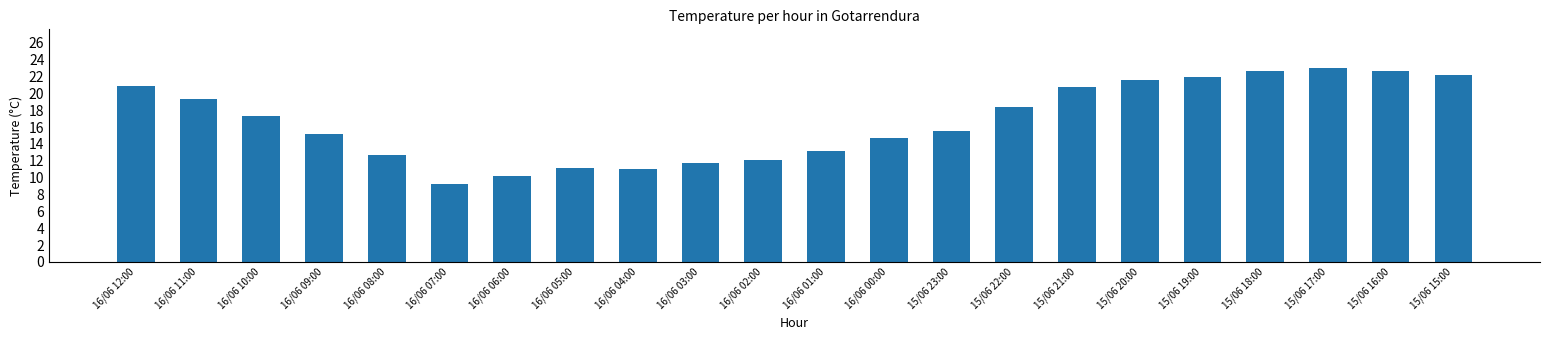

What is the label of the 22nd bar from the right?

16/06 12:00